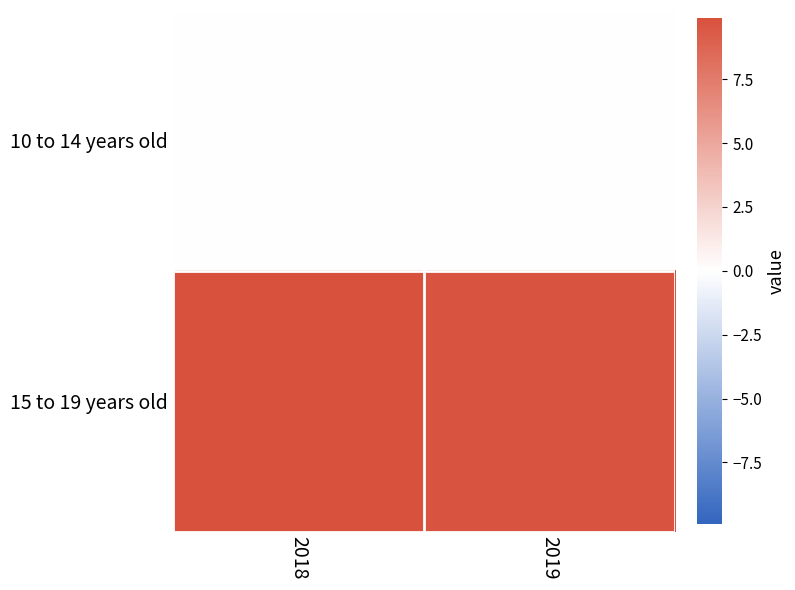

At which category does the chart reach its peak across all series?

2018